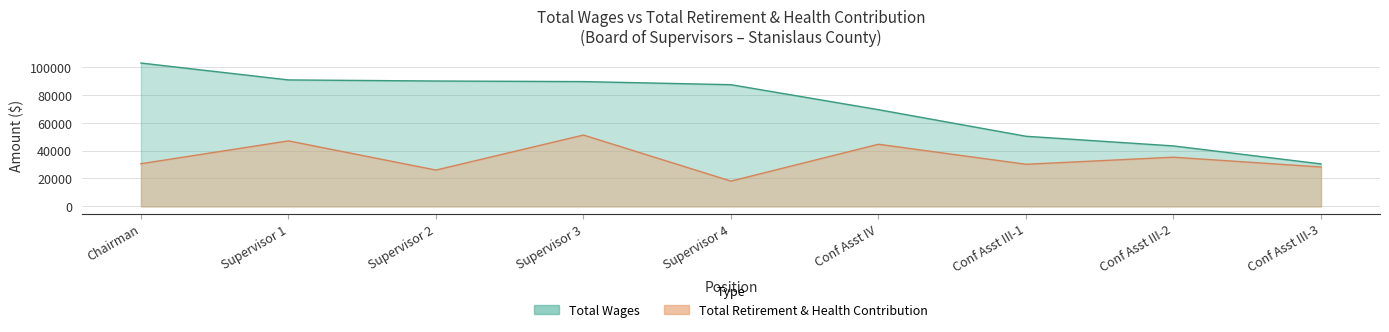

Count the number of data series in this chart.

2